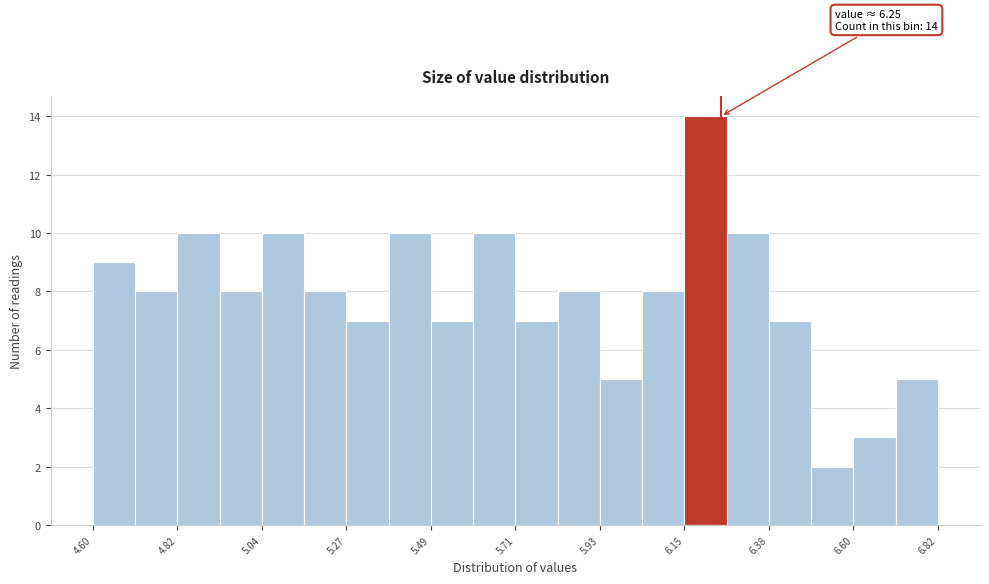

Read against the x-axis, roughly where is the centre of the tallest bar?

6.20